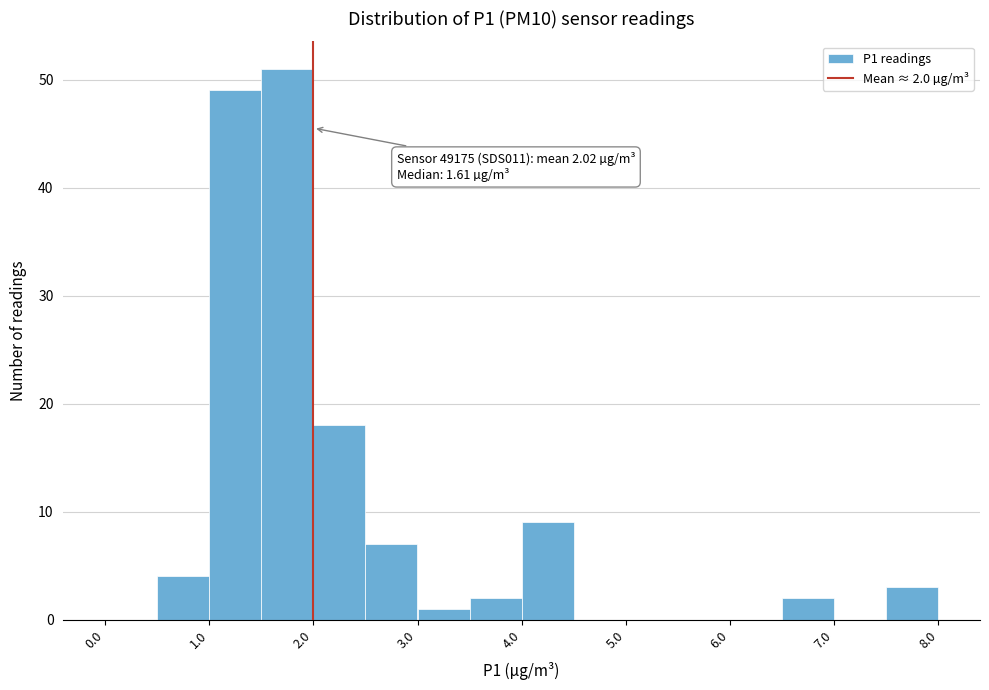

Which range on the x-axis has the tallest bar?

1.5 to 2.0